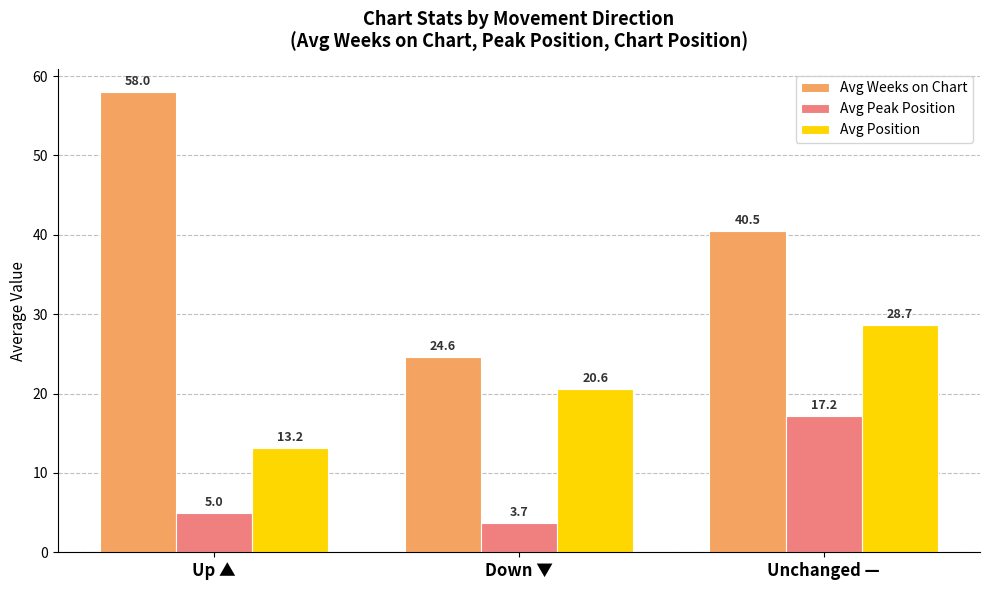

At which label is Avg Weeks on Chart closest to 41?

Unchanged —